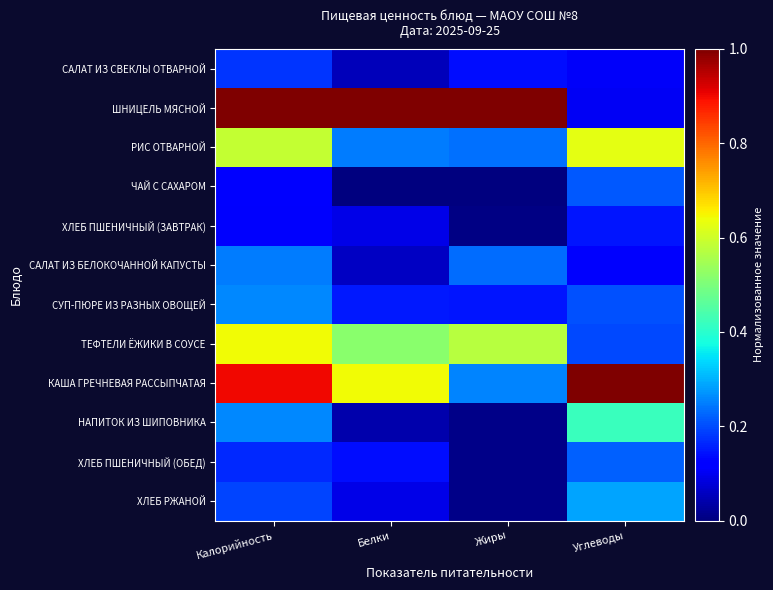

Reading left to right, what are all the values shown in this chart?

САЛАТ ИЗ СВЕКЛЫ ОТВАРНОЙ: Калорийность=0.2	Белки=0.1	Жиры=0.1	Углеводы=0.1
ШНИЦЕЛЬ МЯСНОЙ: Калорийность=1.0	Белки=1.0	Жиры=1.0	Углеводы=0.1
РИС ОТВАРНОЙ: Калорийность=0.6	Белки=0.2	Жиры=0.2	Углеводы=0.6
ЧАЙ С САХАРОМ: Калорийность=0.1	Белки=0.0	Жиры=0.0	Углеводы=0.2
ХЛЕБ ПШЕНИЧНЫЙ (ЗАВТРАК): Калорийность=0.1	Белки=0.1	Жиры=0.0	Углеводы=0.1
САЛАТ ИЗ БЕЛОКОЧАННОЙ КАПУСТЫ: Калорийность=0.2	Белки=0.1	Жиры=0.2	Углеводы=0.1
СУП-ПЮРЕ ИЗ РАЗНЫХ ОВОЩЕЙ: Калорийность=0.3	Белки=0.2	Жиры=0.1	Углеводы=0.2
ТЕФТЕЛИ ЁЖИКИ В СОУСЕ: Калорийность=0.6	Белки=0.5	Жиры=0.6	Углеводы=0.2
КАША ГРЕЧНЕВАЯ РАССЫПЧАТАЯ: Калорийность=0.9	Белки=0.6	Жиры=0.3	Углеводы=1.0
НАПИТОК ИЗ ШИПОВНИКА: Калорийность=0.3	Белки=0.0	Жиры=0.0	Углеводы=0.4
ХЛЕБ ПШЕНИЧНЫЙ (ОБЕД): Калорийность=0.2	Белки=0.1	Жиры=0.0	Углеводы=0.2
ХЛЕБ РЖАНОЙ: Калорийность=0.2	Белки=0.1	Жиры=0.0	Углеводы=0.3